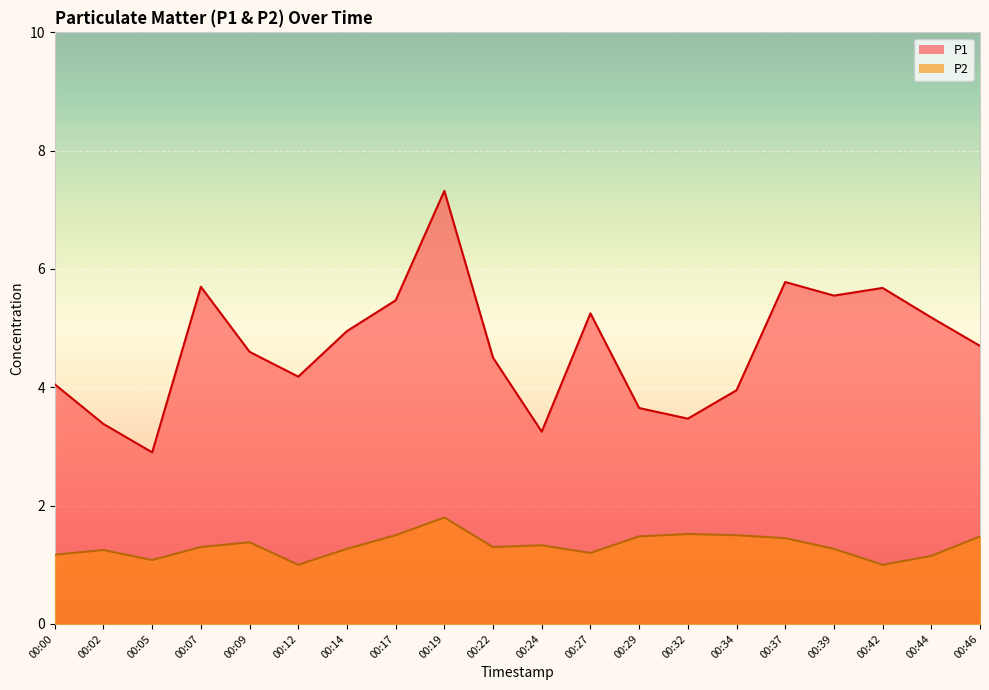

True or false: P2 and P1 intersect in this chart.

False